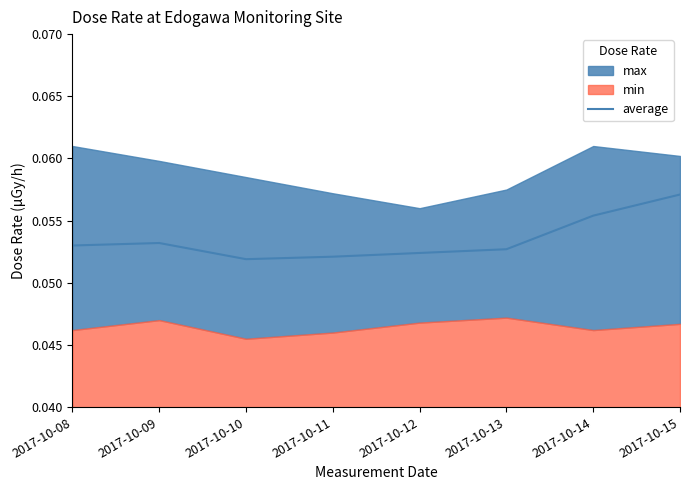

What is the sum of all values?

0.4